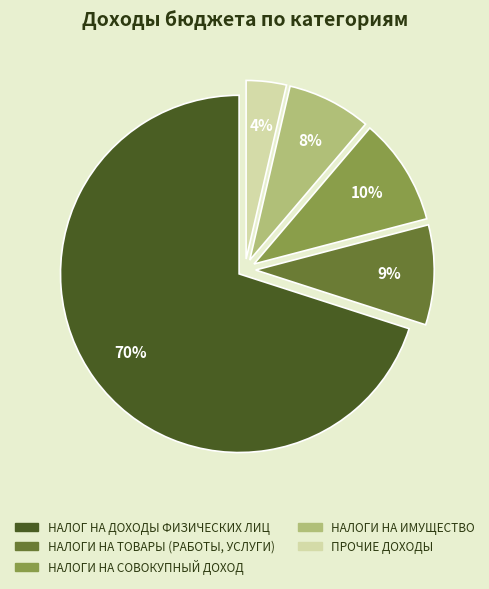

Which has a higher value, НАЛОГИ НА ТОВАРЫ (РАБОТЫ, УСЛУГИ) or НАЛОГИ НА ИМУЩЕСТВО?

НАЛОГИ НА ТОВАРЫ (РАБОТЫ, УСЛУГИ)